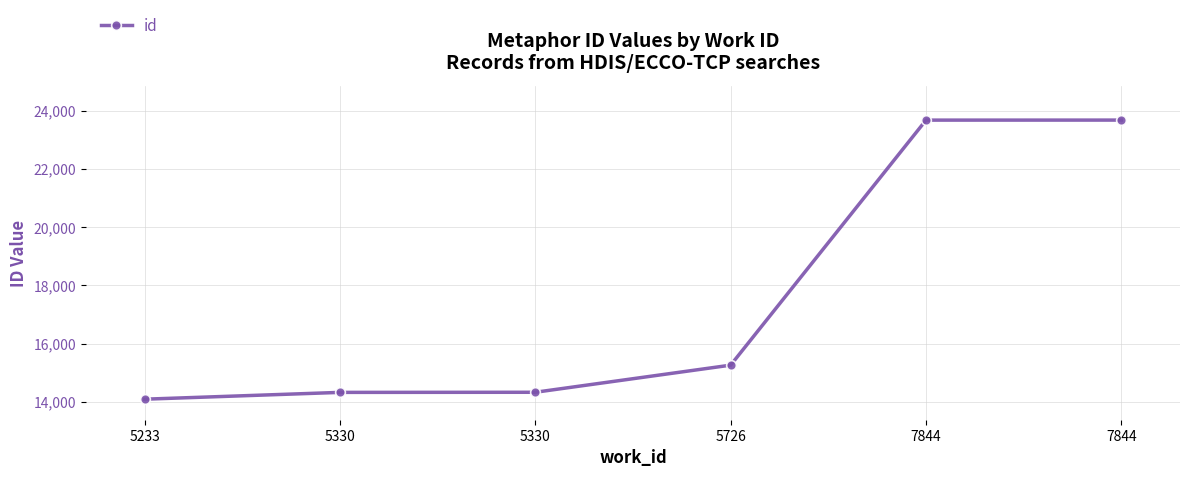

How many values are below 15260?

3